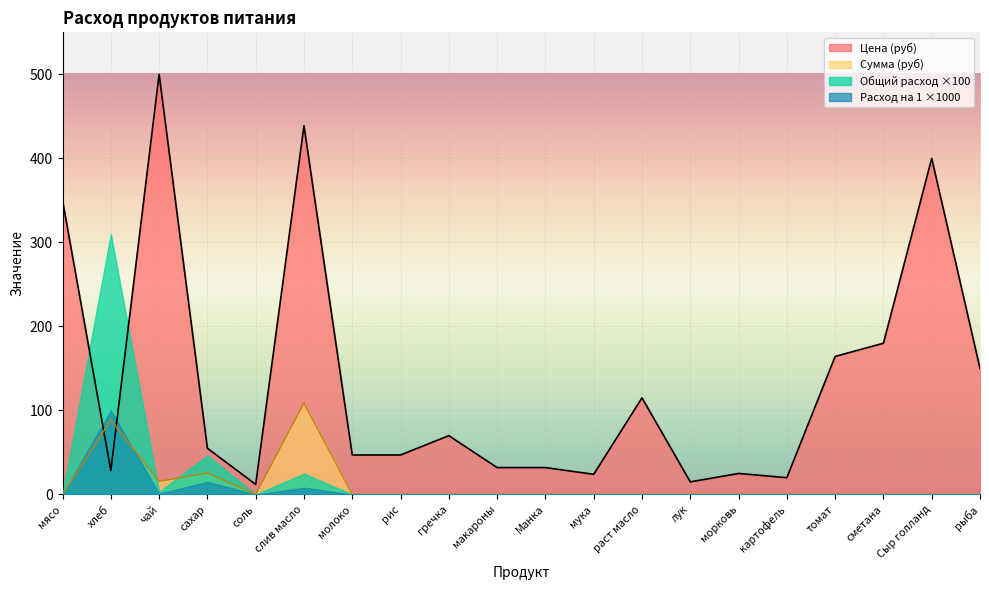

What are all the series names shown in the legend?

Цена (руб), Сумма (руб), Общий расход ×100, Расход на 1 ×1000